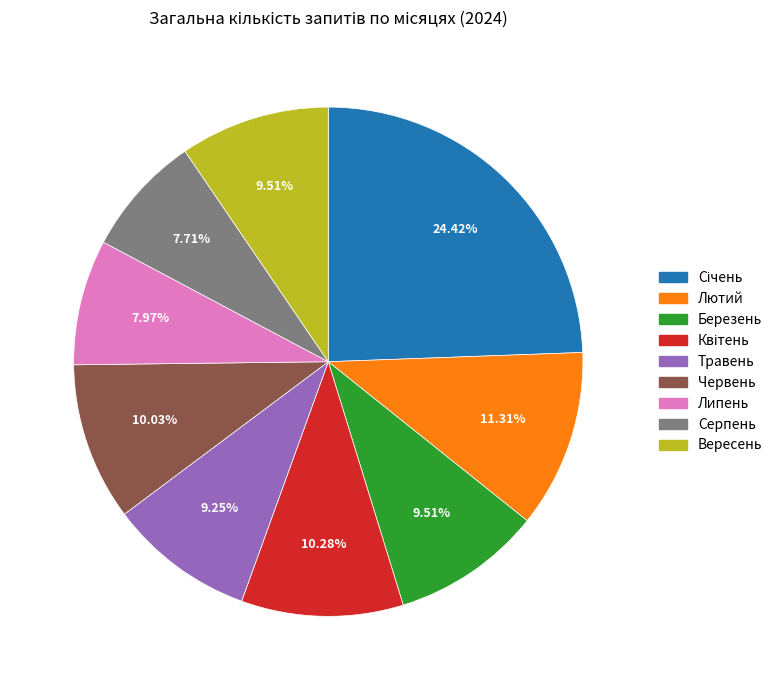

To the nearest percent, what portion does Червень represent?

10%